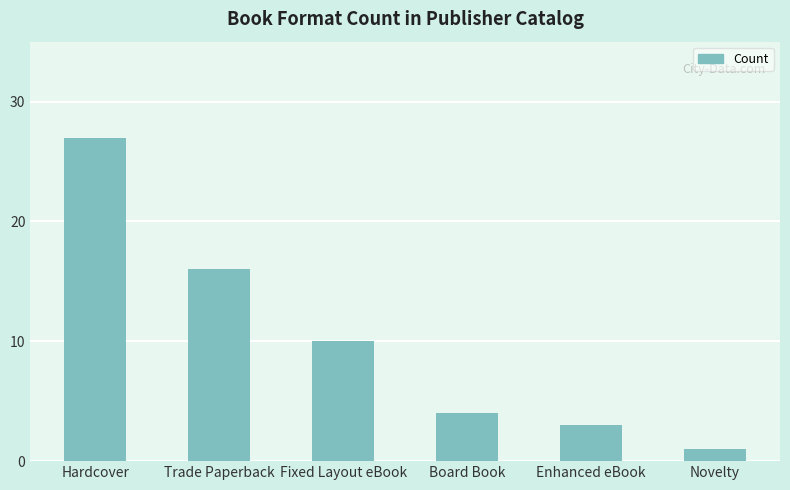

Reading right to left, list all the values displayed in this chart.

1	3	4	10	16	27